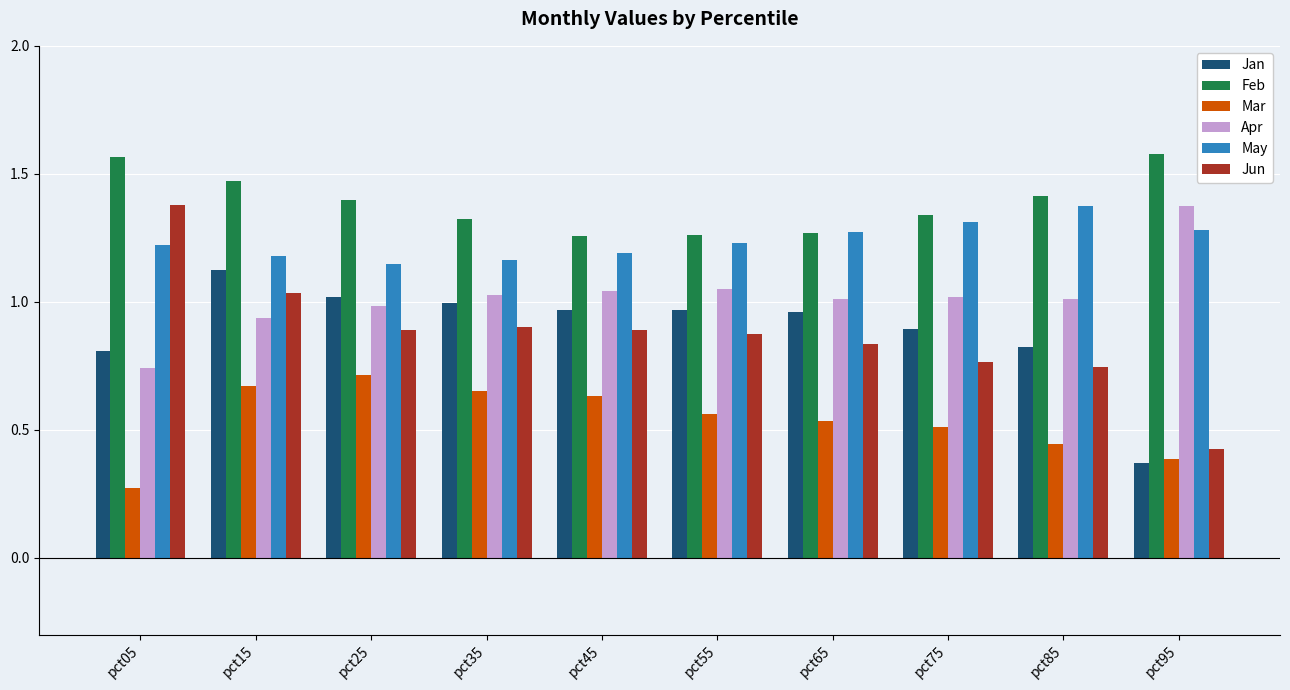

How many series are shown in this chart?

6